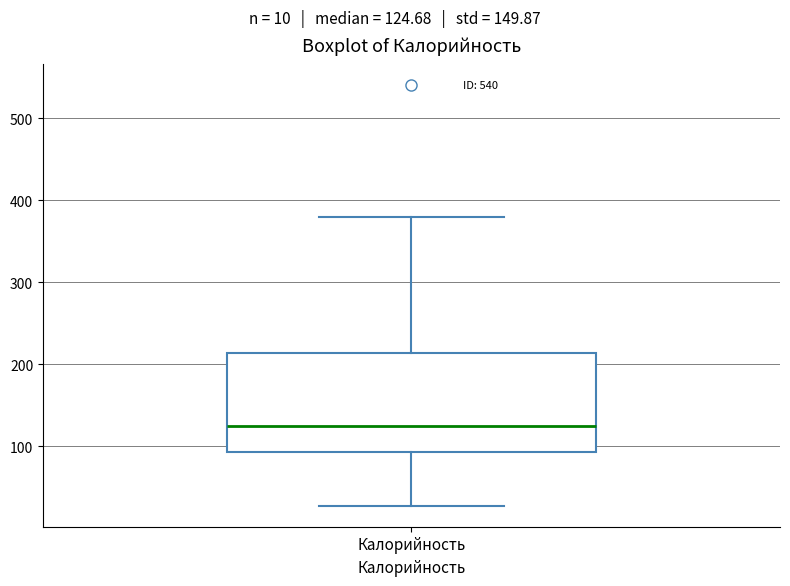

Transcribe this box plot: give where the median line is, the range the box spans, and where the two whiskers end, as read against the y-axis. The values are not printed on the chart, so give them approximately, as read against the axis.

median 120, box 90 to 210, whiskers 30 to 380